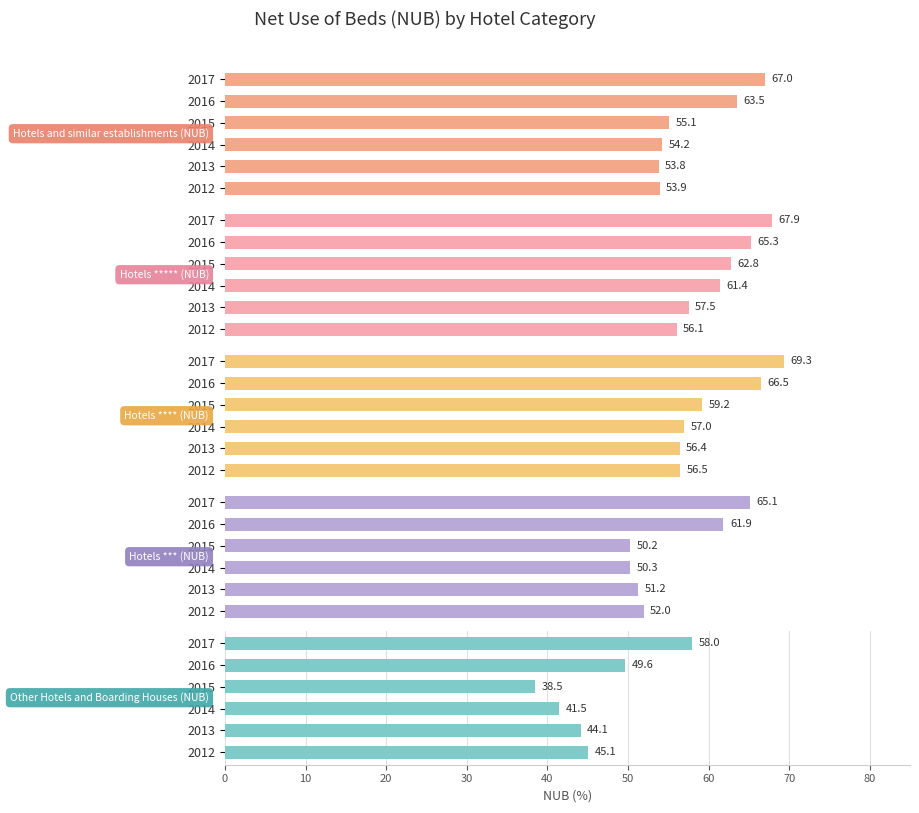

Does the chart contain stacked bars?

No